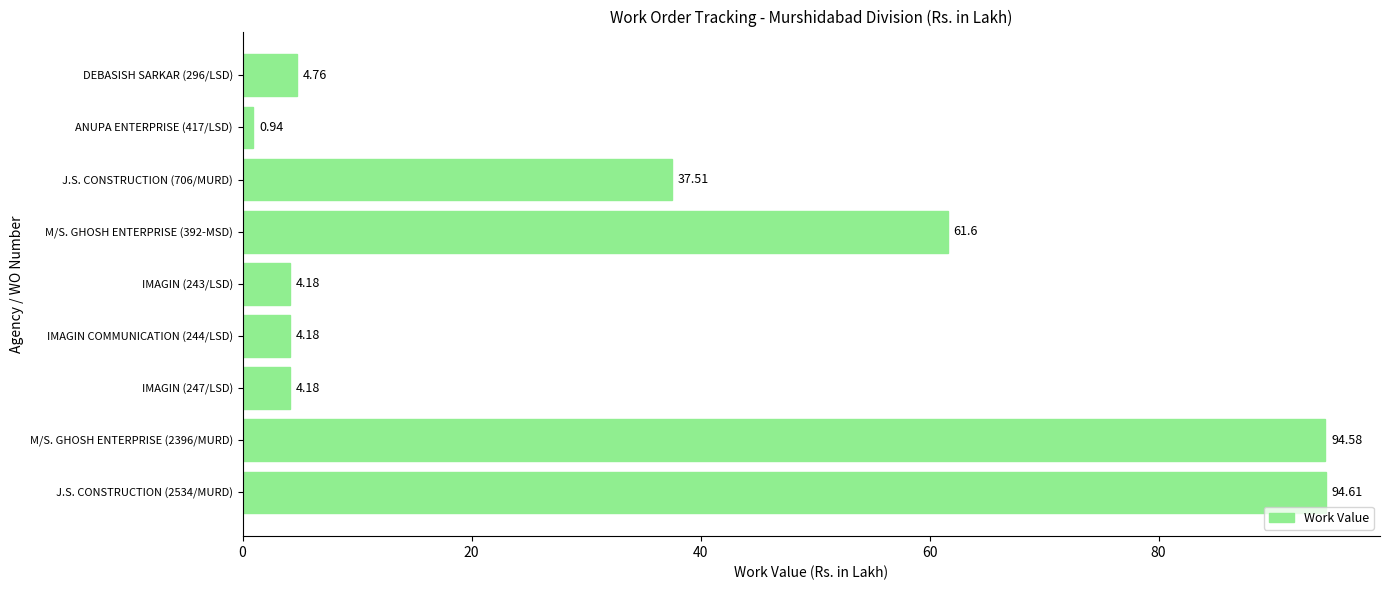

Are the bars horizontal?

Yes